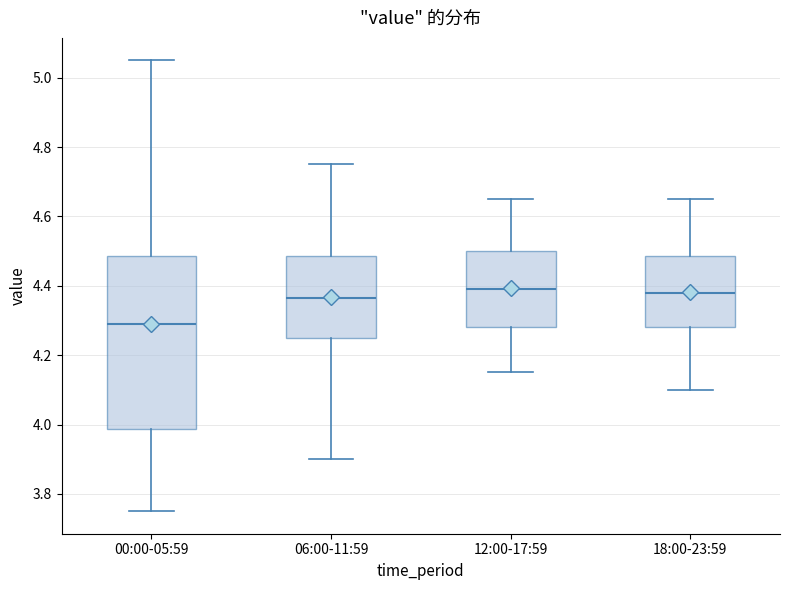

Reading left to right, transcribe this box plot: for each box, give where its median line is, the range the box spans, and where its two whiskers end, as read against the y-axis. The values are not printed on the chart, so give them approximately, as read against the axis.

00:00-05:59: median 4.30, box 3.98 to 4.48, whiskers 3.76 to 5.06
06:00-11:59: median 4.36, box 4.26 to 4.48, whiskers 3.90 to 4.76
12:00-17:59: median 4.40, box 4.28 to 4.50, whiskers 4.16 to 4.66
18:00-23:59: median 4.38, box 4.28 to 4.48, whiskers 4.10 to 4.66